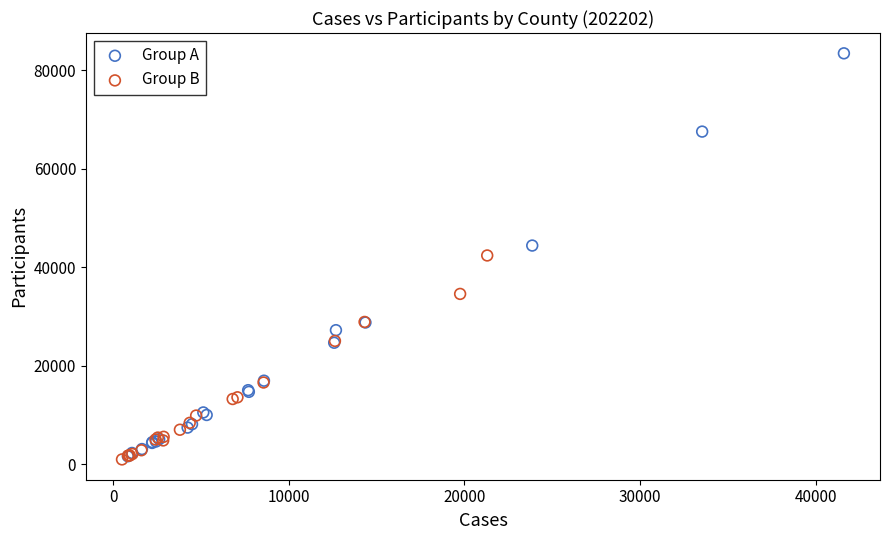

Which series has the largest Y range (max minus min)?

Group A